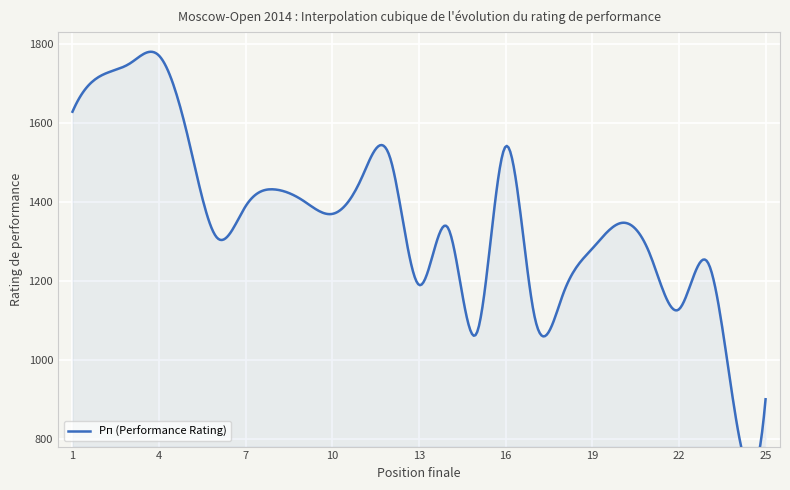

Reading right to left, extract all data points from this chart.

25=900	24=840	23=1247	22=1128	21=1267	20=1347	19=1282	18=1169	17=1110	16=1541	15=1068	14=1335	13=1190	12=1512	11=1459	10=1370	9=1403	8=1432	7=1390	6=1310	5=1564	4=1771	3=1752	2=1721	1=1629